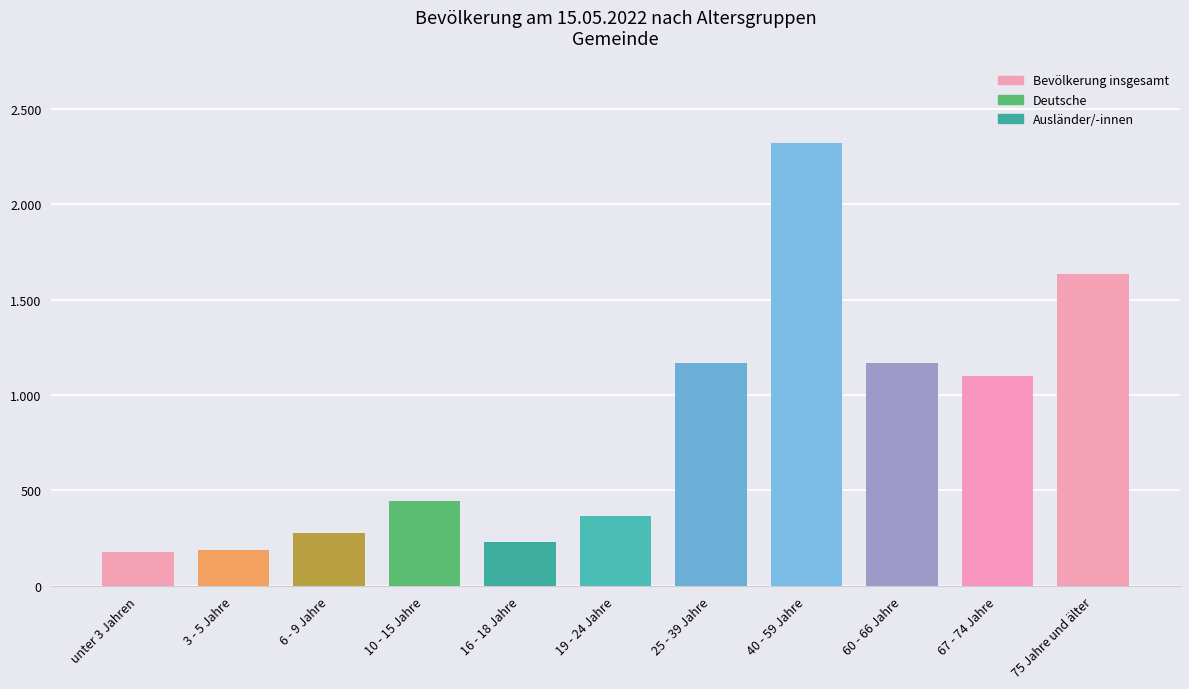

Which has a higher value, unter 3 Jahren or 10 - 15 Jahre?

10 - 15 Jahre